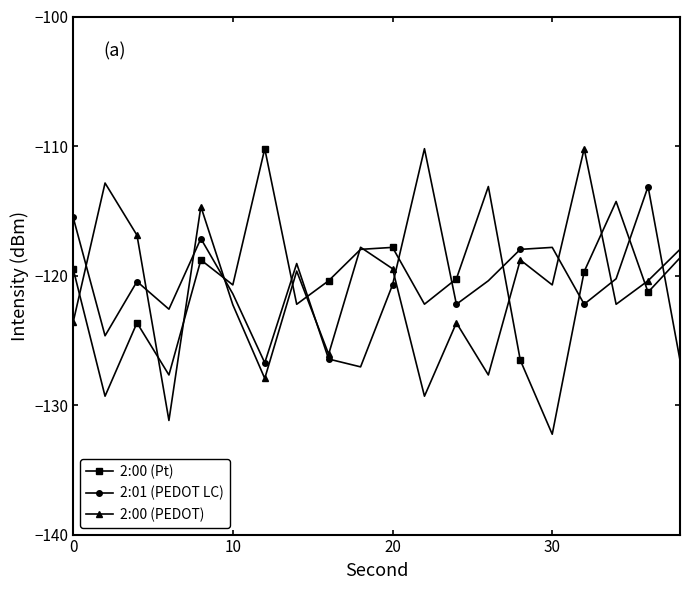

What is the value of the 2:00 (PEDOT) point at the 7th from the left?

-127.9